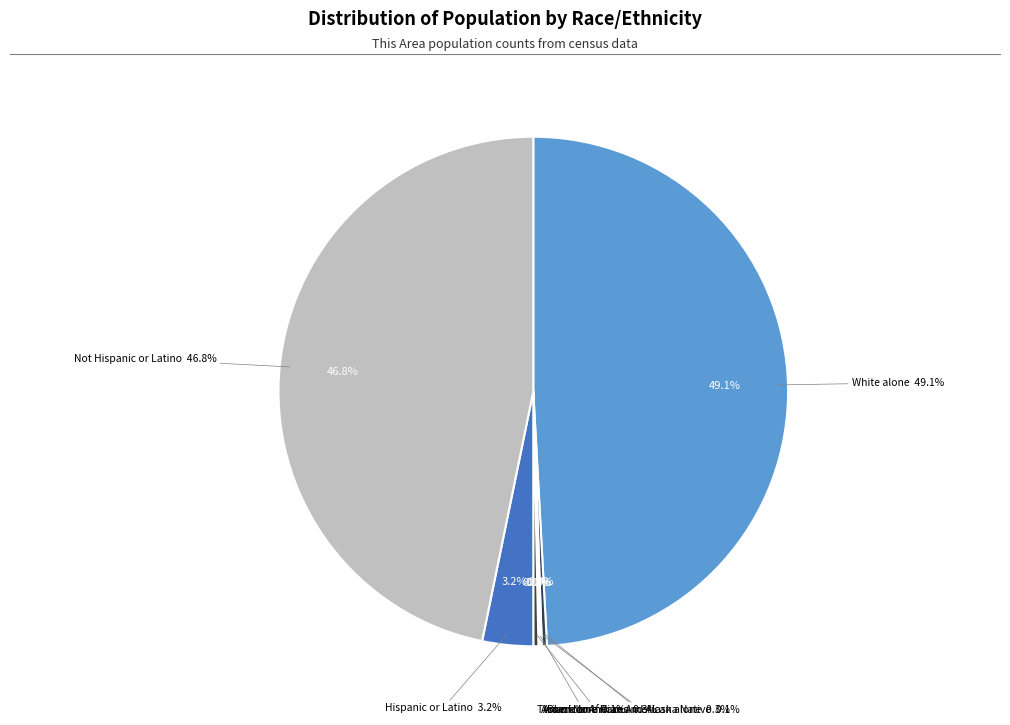

Rank the categories by value from lowest to highest.

Native Hawaiian and Other Pacific Islander, Some Other Race alone, American Indian and Alaska Native, Asian alone, Black or African American alone, Two or More Races, Hispanic or Latino, Not Hispanic or Latino, White alone